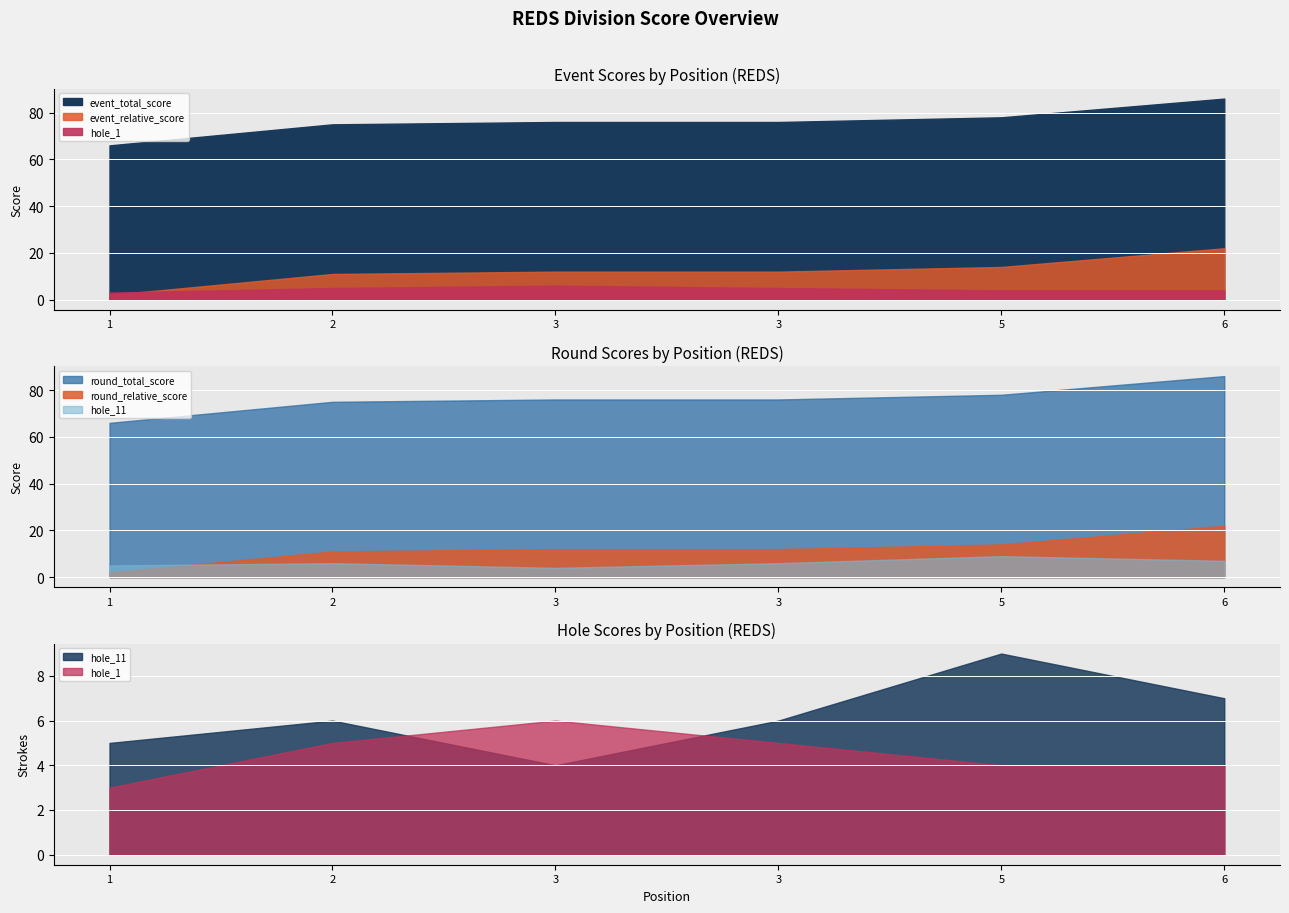

At how many categories does at least one series exceed 35?

6